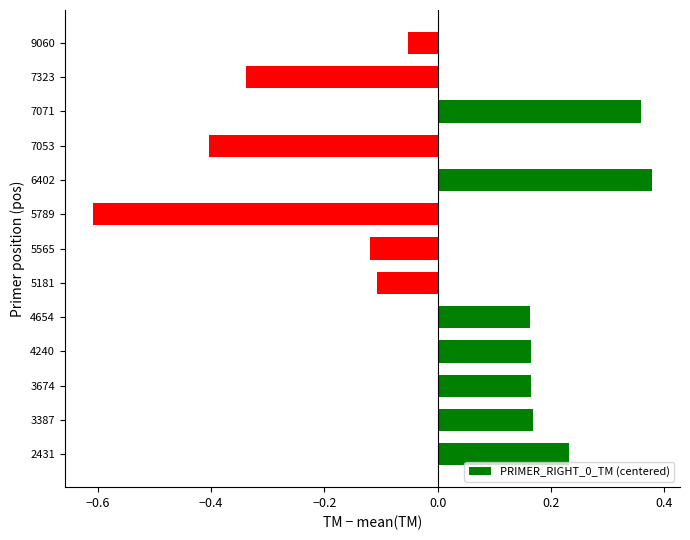

True or false: the data shows -0.2 at 7323.

False